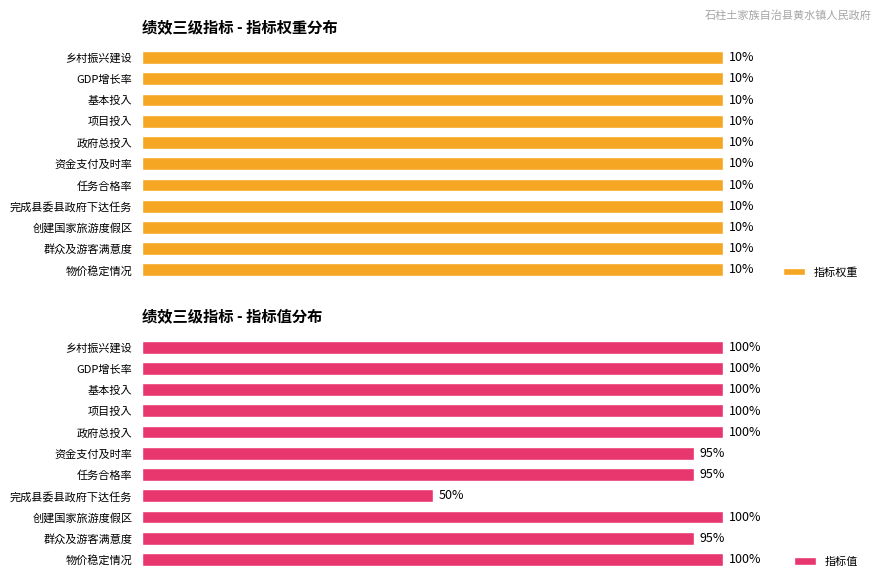

Which series has the largest range (max minus min)?

指标值